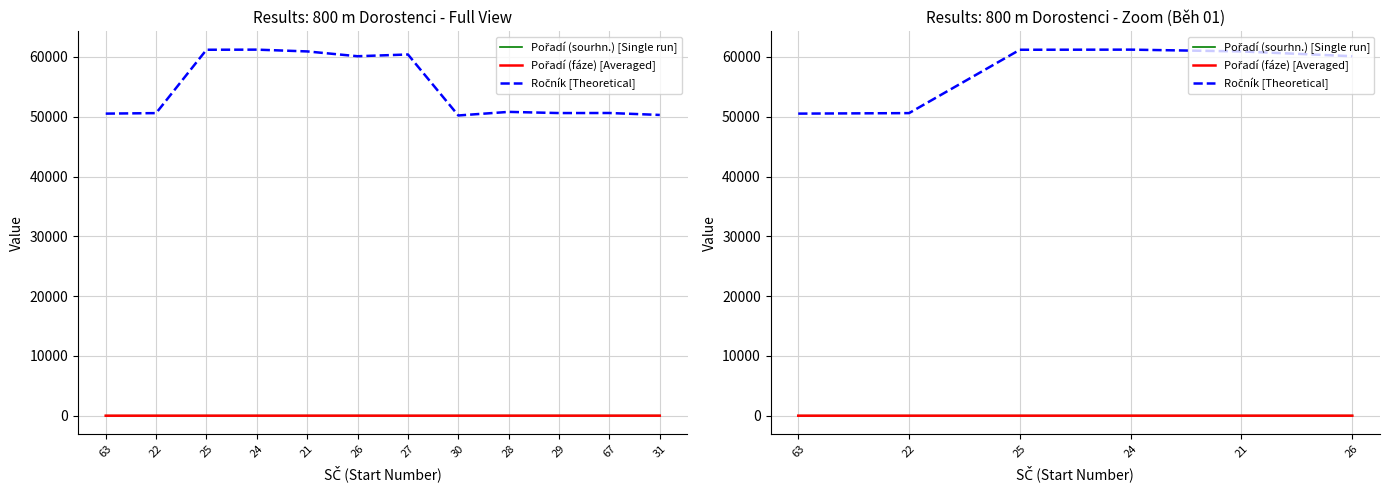

Where is Pořadí (fáze) [Averaged] nearest to the value 3?

25